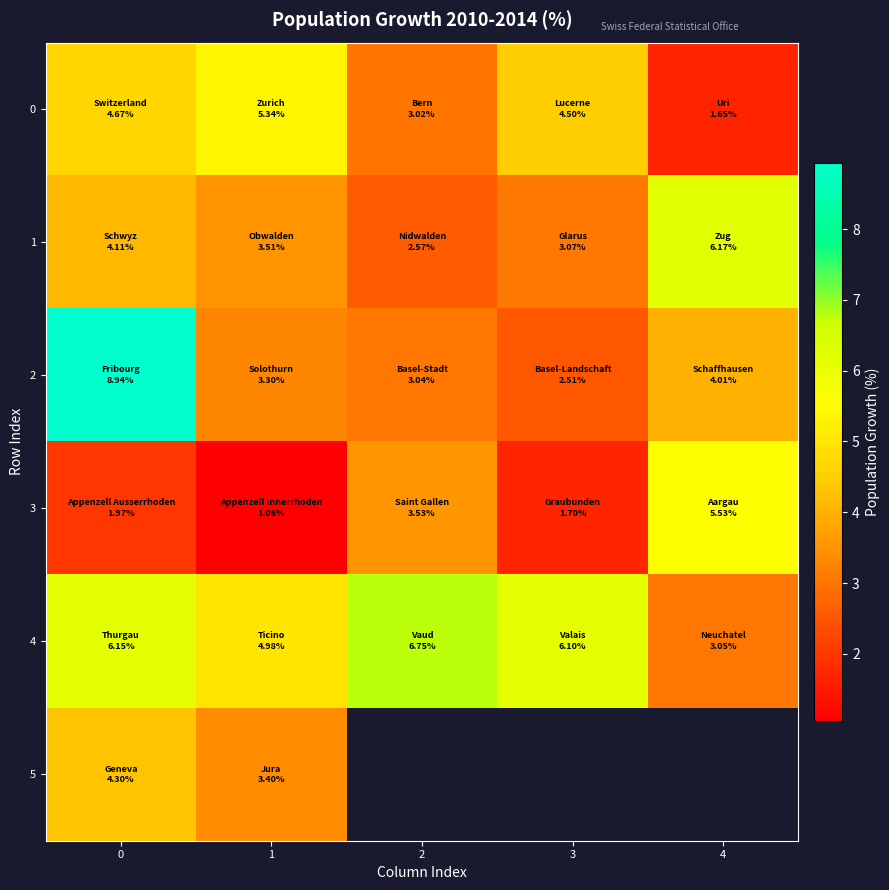

What is the smallest value displayed?

1.1